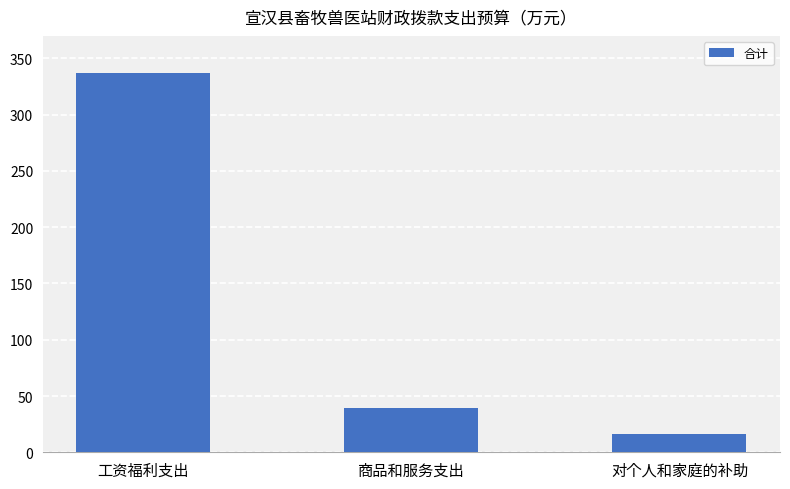

Rank the categories by value from lowest to highest.

对个人和家庭的补助, 商品和服务支出, 工资福利支出